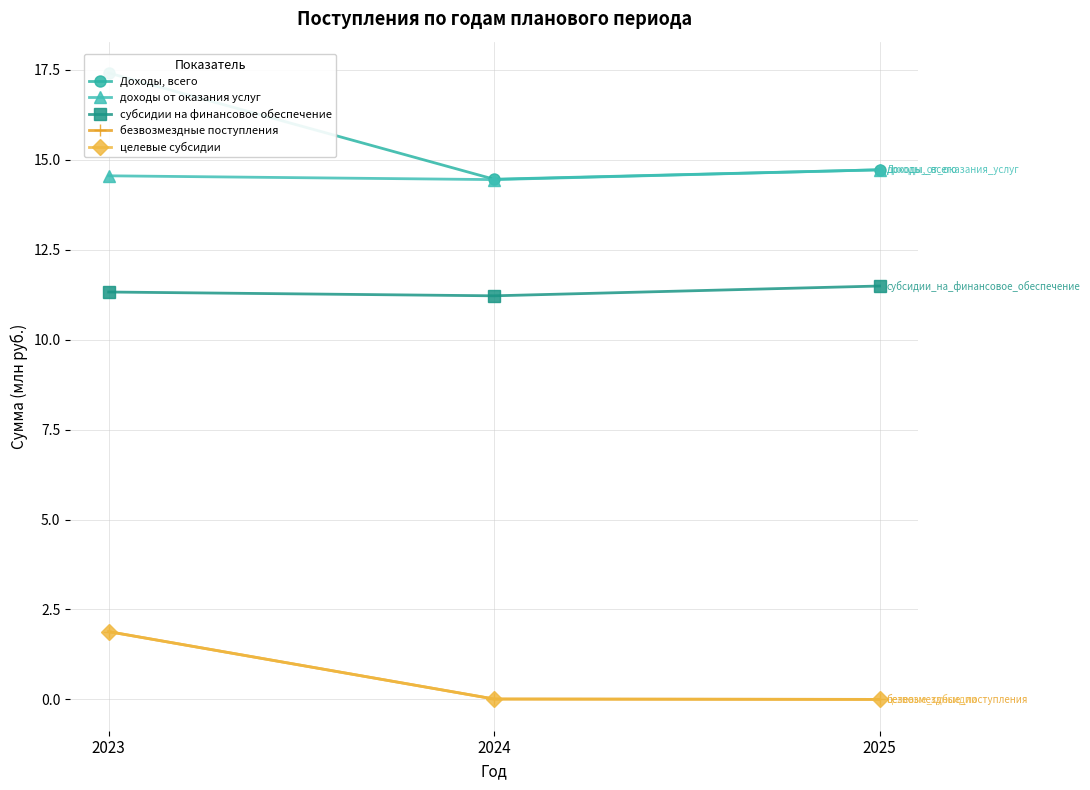

The value of целевые субсидии at 2024 is 0.0. True or false?

True